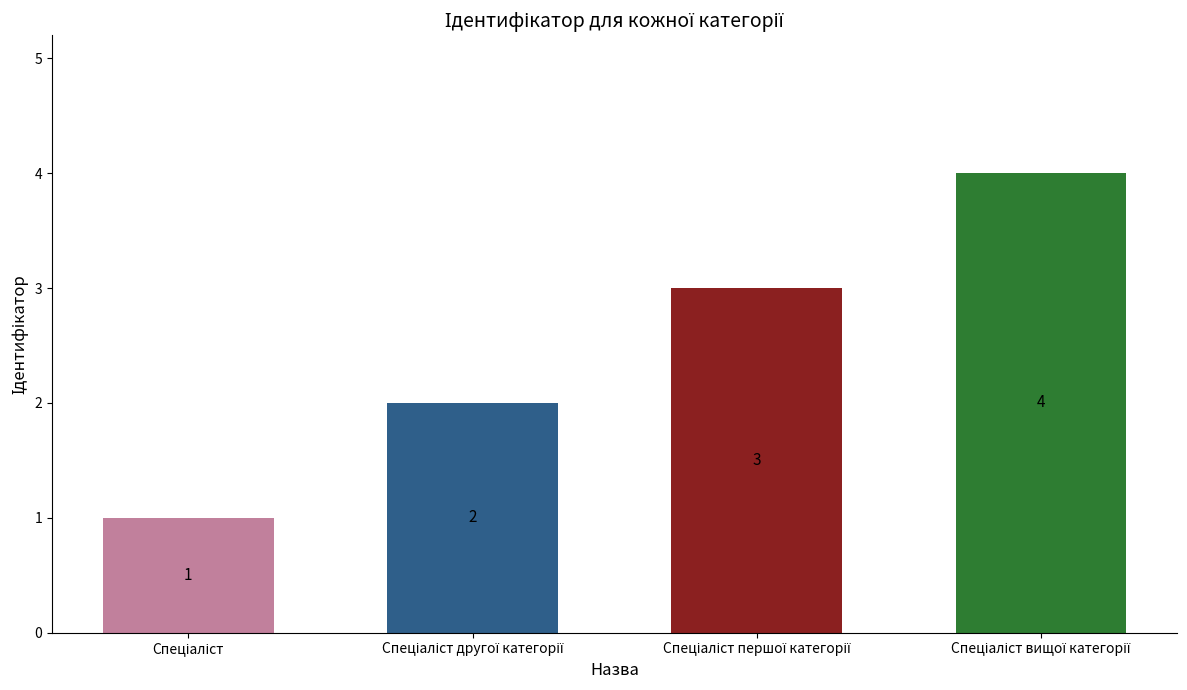

What is the difference between the maximum and minimum values?

3